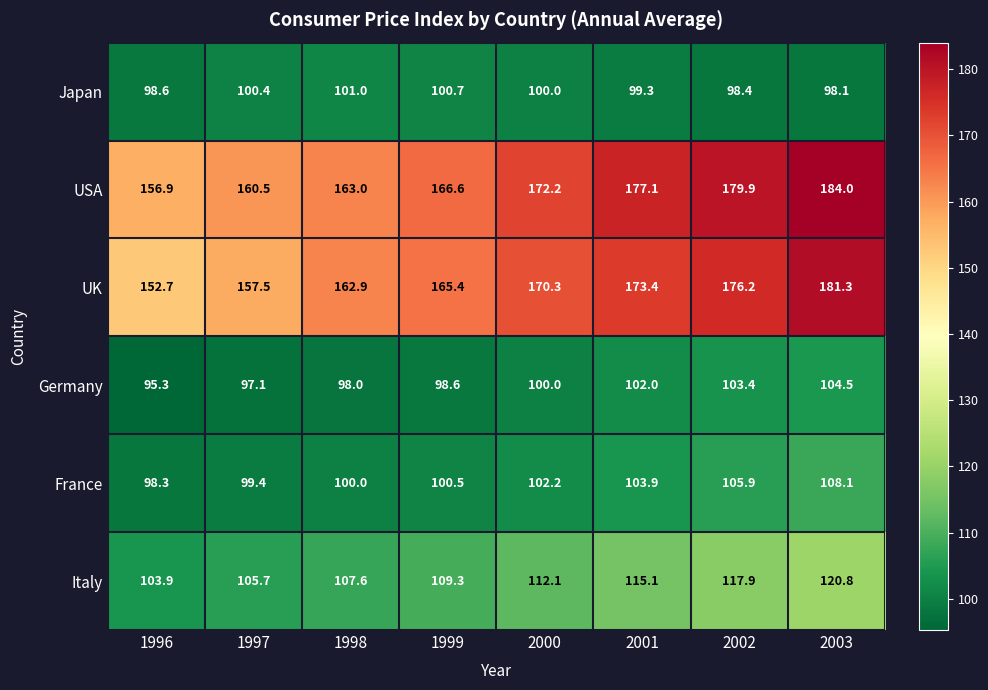

What is the difference between the Italy values at 2002 and 1997?

12.2